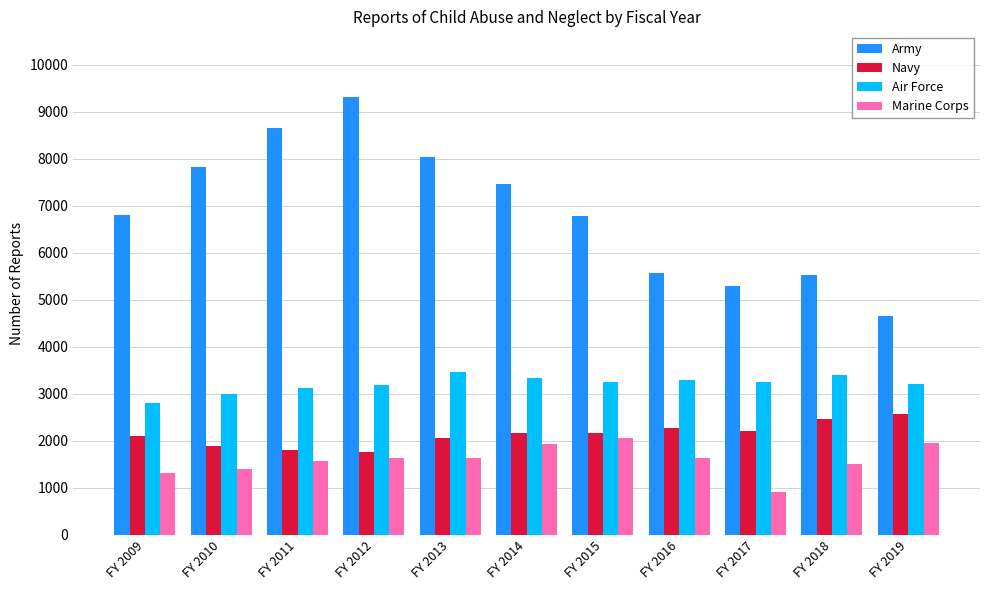

What value does the Marine Corps series have at FY 2012, to the nearest 50?

1650